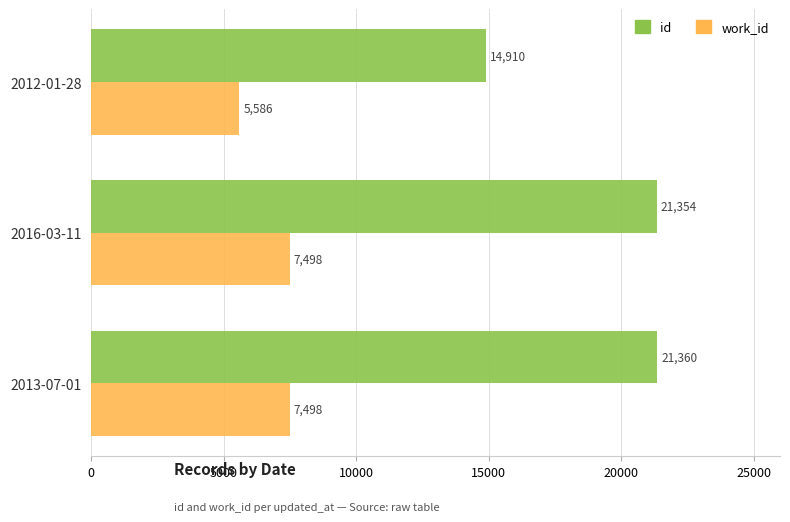

Which series has the widest spread of values?

id